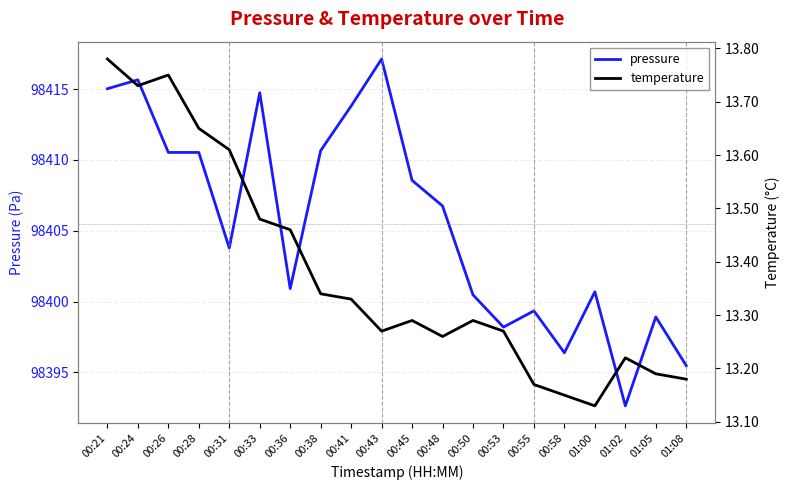

Rank the series by their average value, from lowest to highest.

temperature, pressure